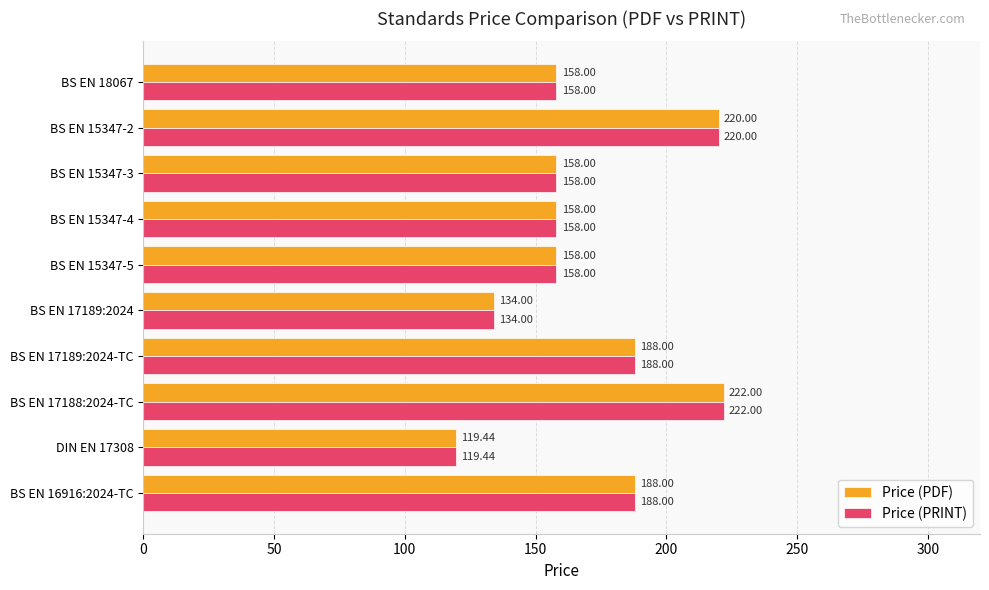

At how many categories does at least one series exceed 182?

4